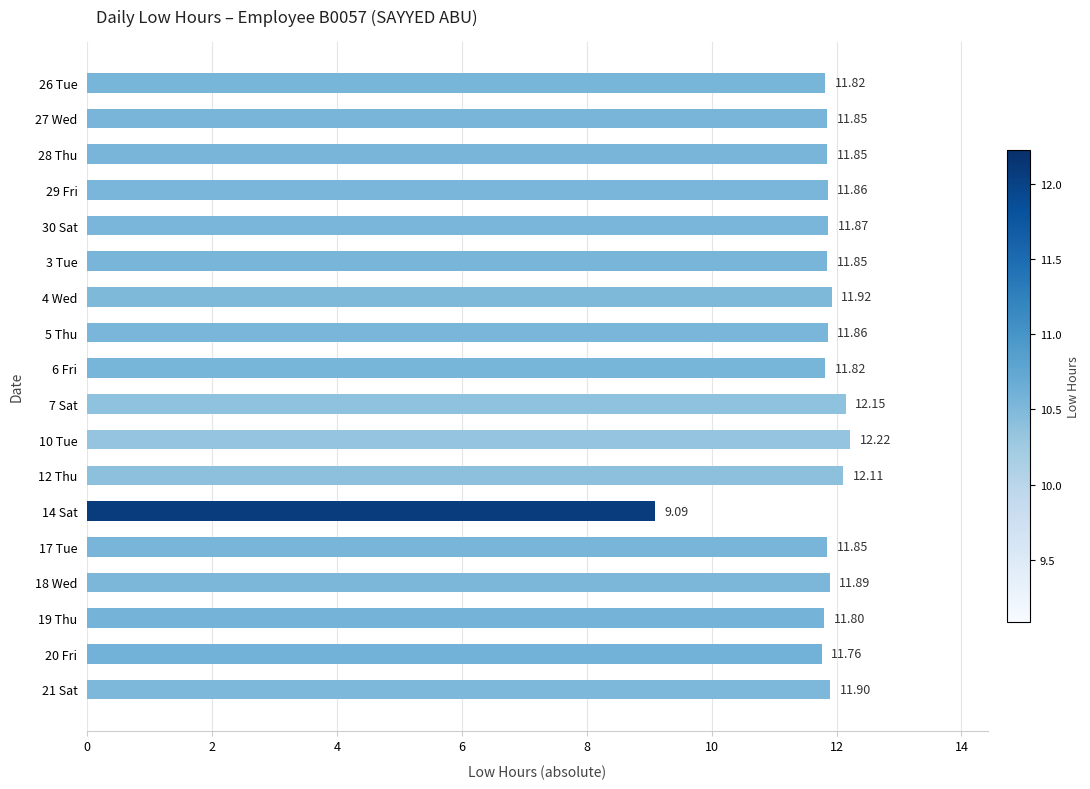

What is the ratio of the value at 3 Tue to the value at 14 Sat?

1.3